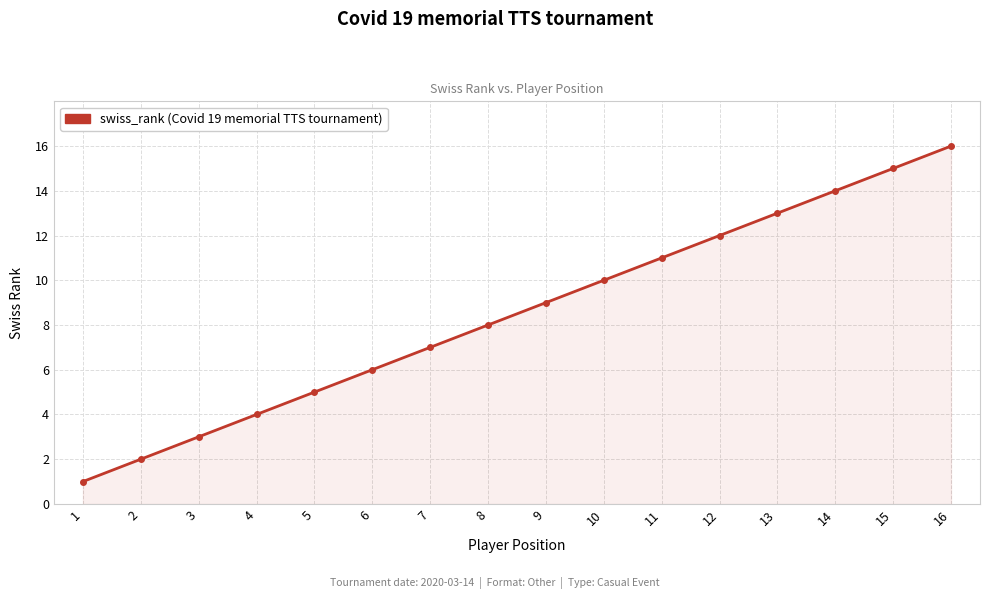

What is the difference between the maximum and minimum values?

15